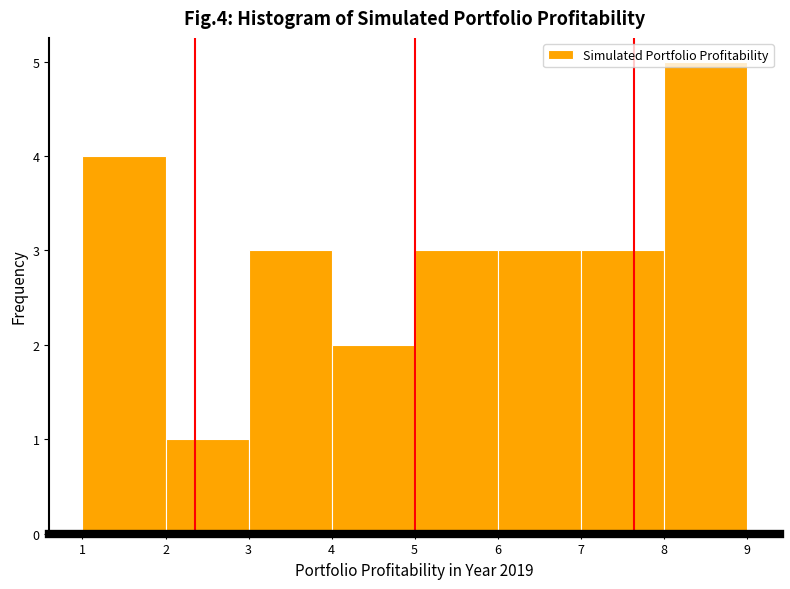

Which range on the x-axis has the tallest bar?

8 to 9